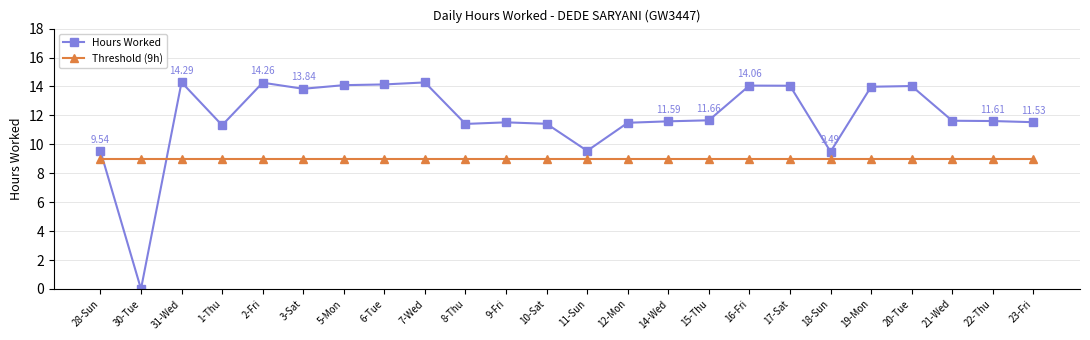

What is the spread (max minus min) of values at 10-Sat?

2.4